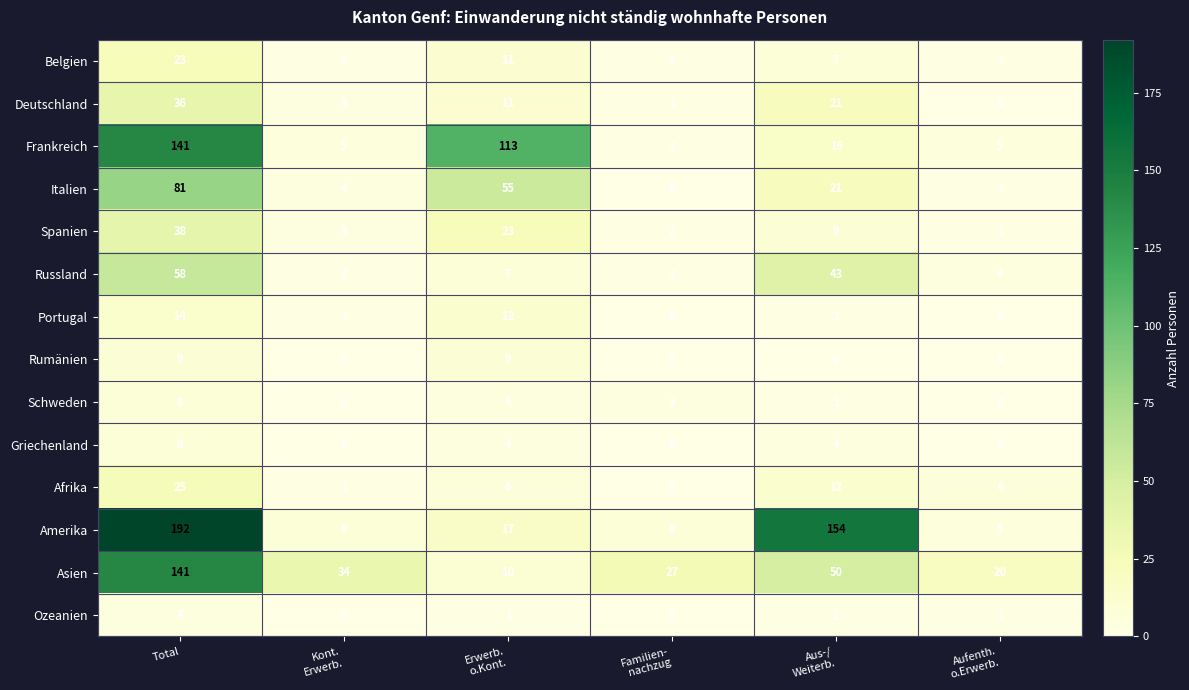

What is the difference between the second highest and minimum values in the Italien series?

55